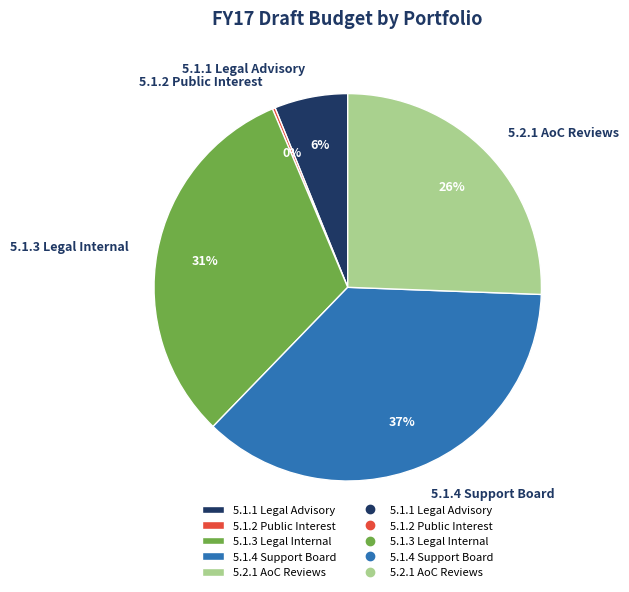

Is there any slice that represents more than half of the pie?

No